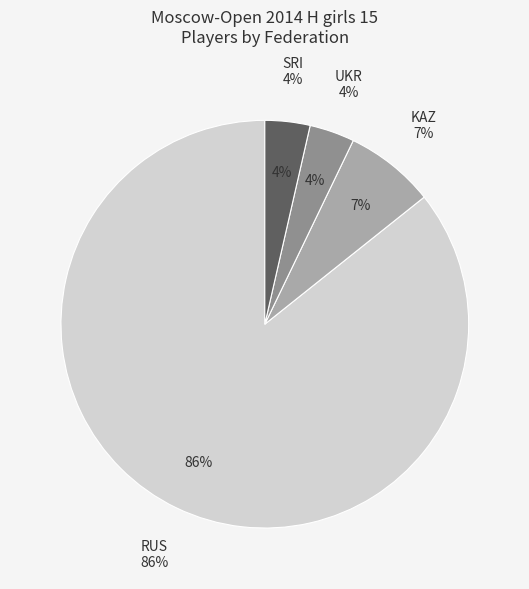

Is there any slice that represents more than half of the pie?

Yes